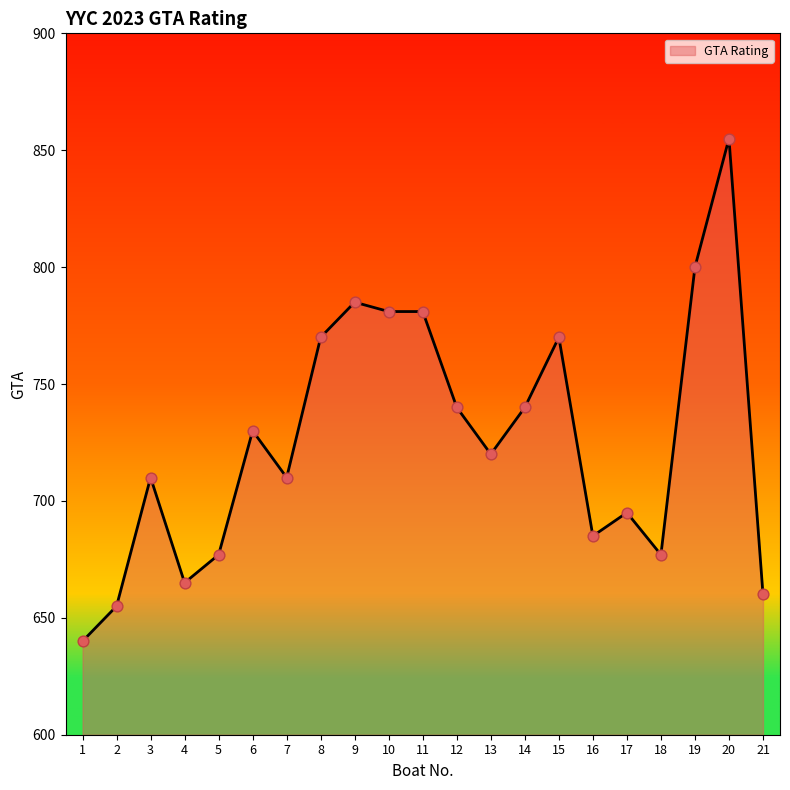

What is the change in value from 3 to 16?

-25